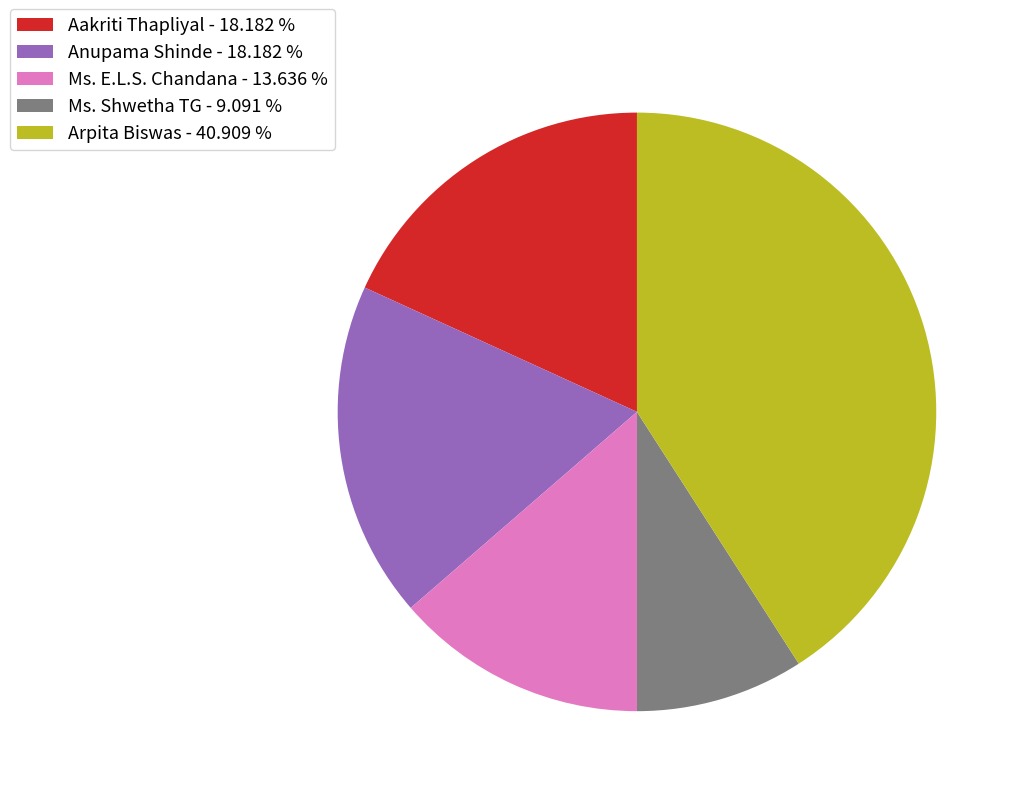

Which slice is the smallest?

Ms. Shwetha TG - 9.091 %